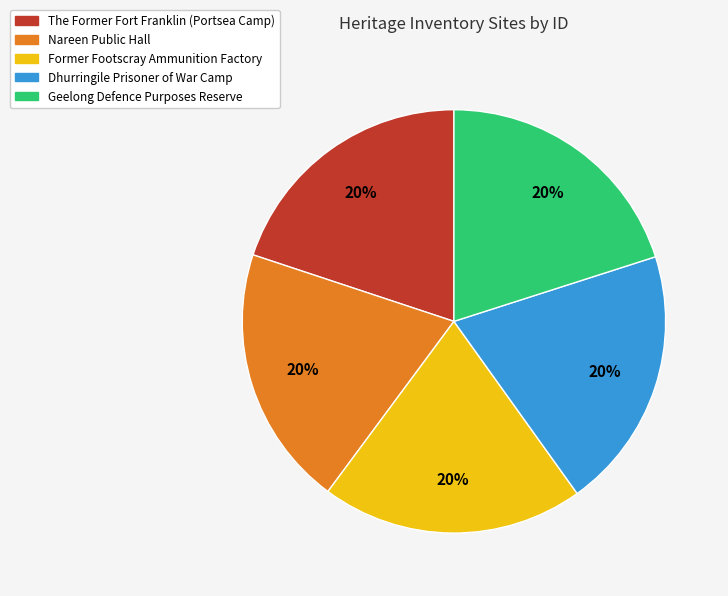

To the nearest percent, what percentage of the pie is Geelong Defence Purposes Reserve?

20%